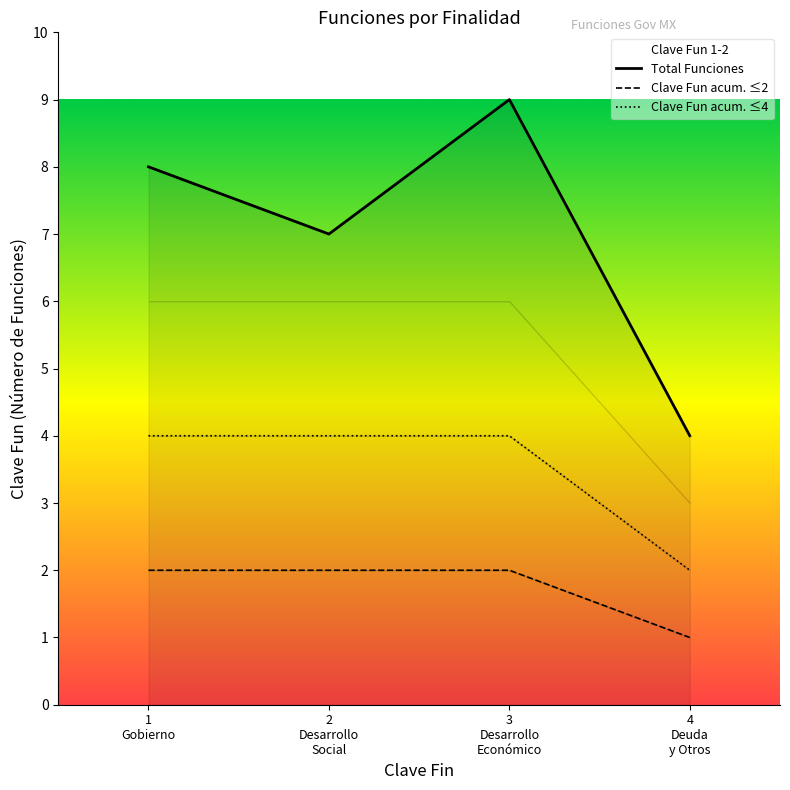

What is the average value of the Clave Fun acum. ≤4 series?

4